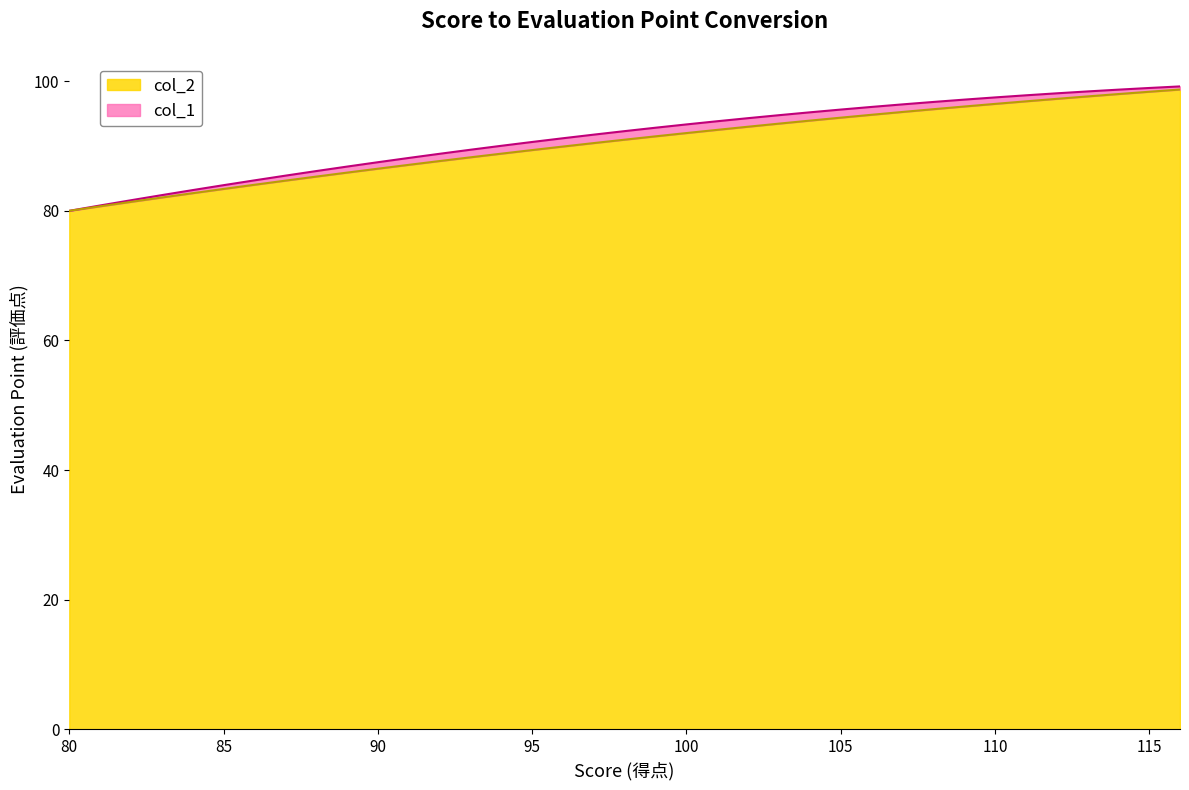

True or false: col_1 and col_2 intersect in this chart.

False